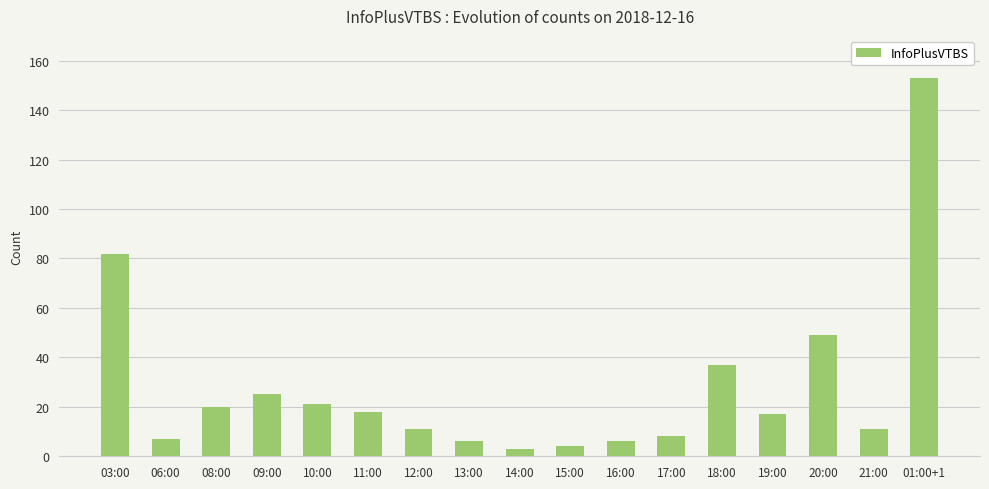

What is the difference between the second highest and minimum values?

79